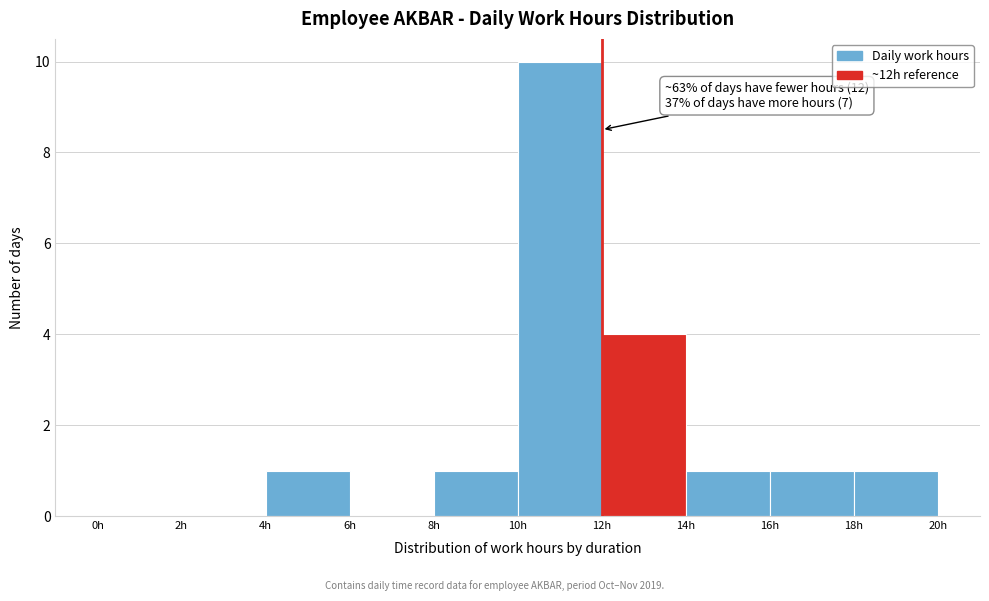

Over which range of the x-axis is the bar tallest?

10 to 12